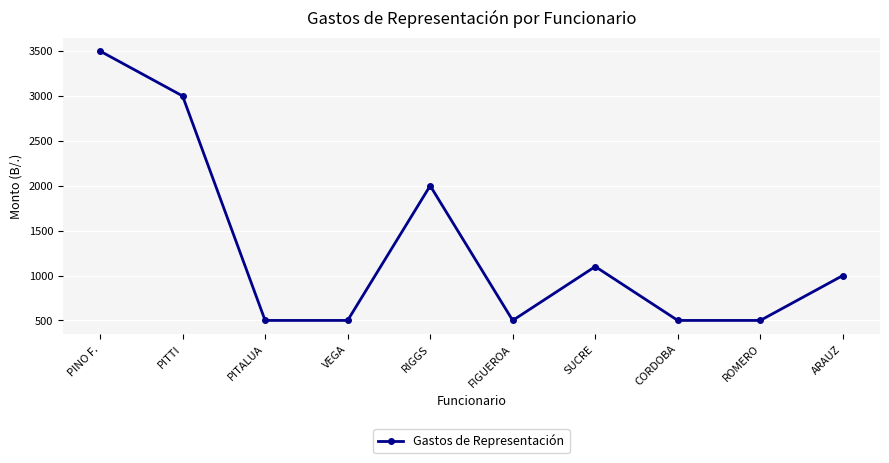

Count the number of categories in the chart.

10